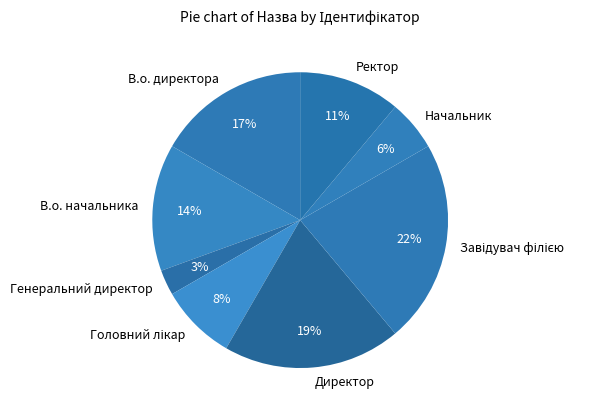

Is the sum of Начальник and Ректор greater than half?

No